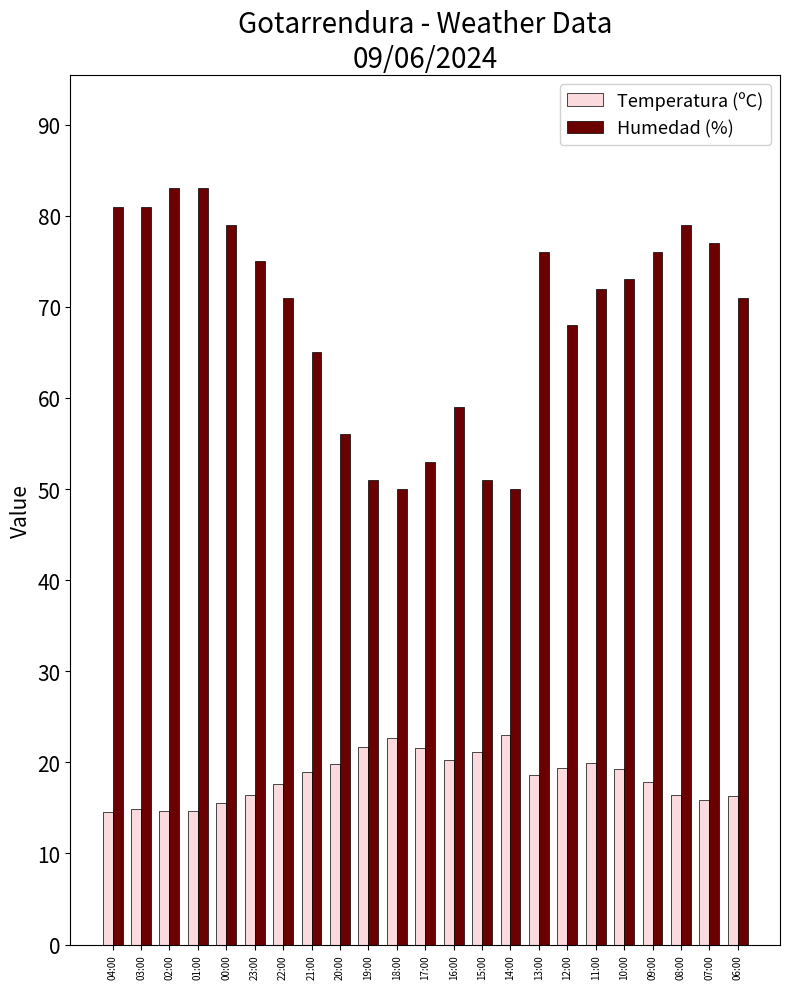

List the series in order of their overall mean, highest first.

Humedad (%), Temperatura (ºC)